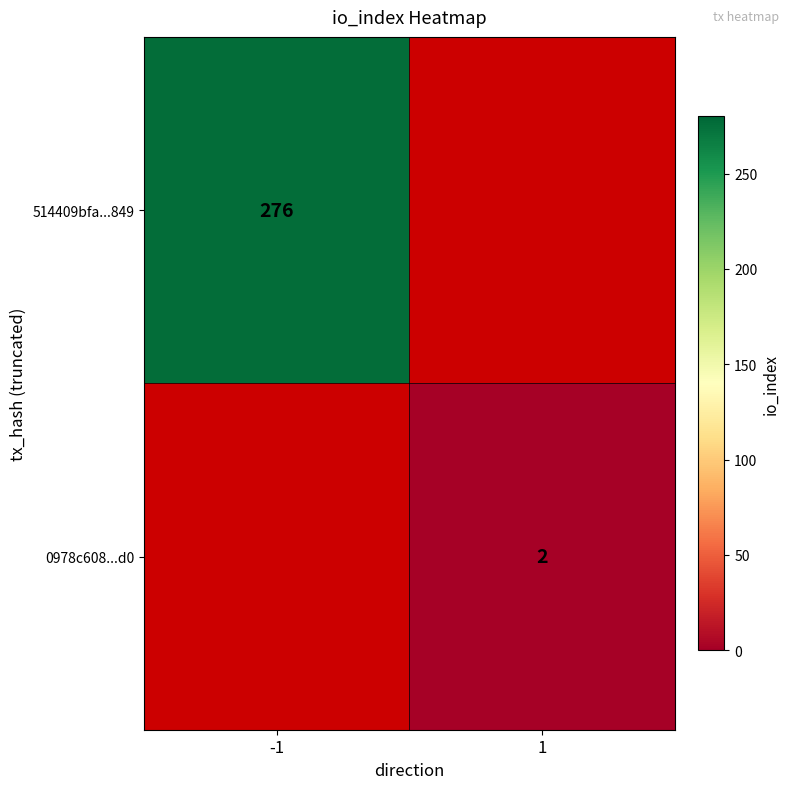

What is the minimum value shown in the chart?

2.0